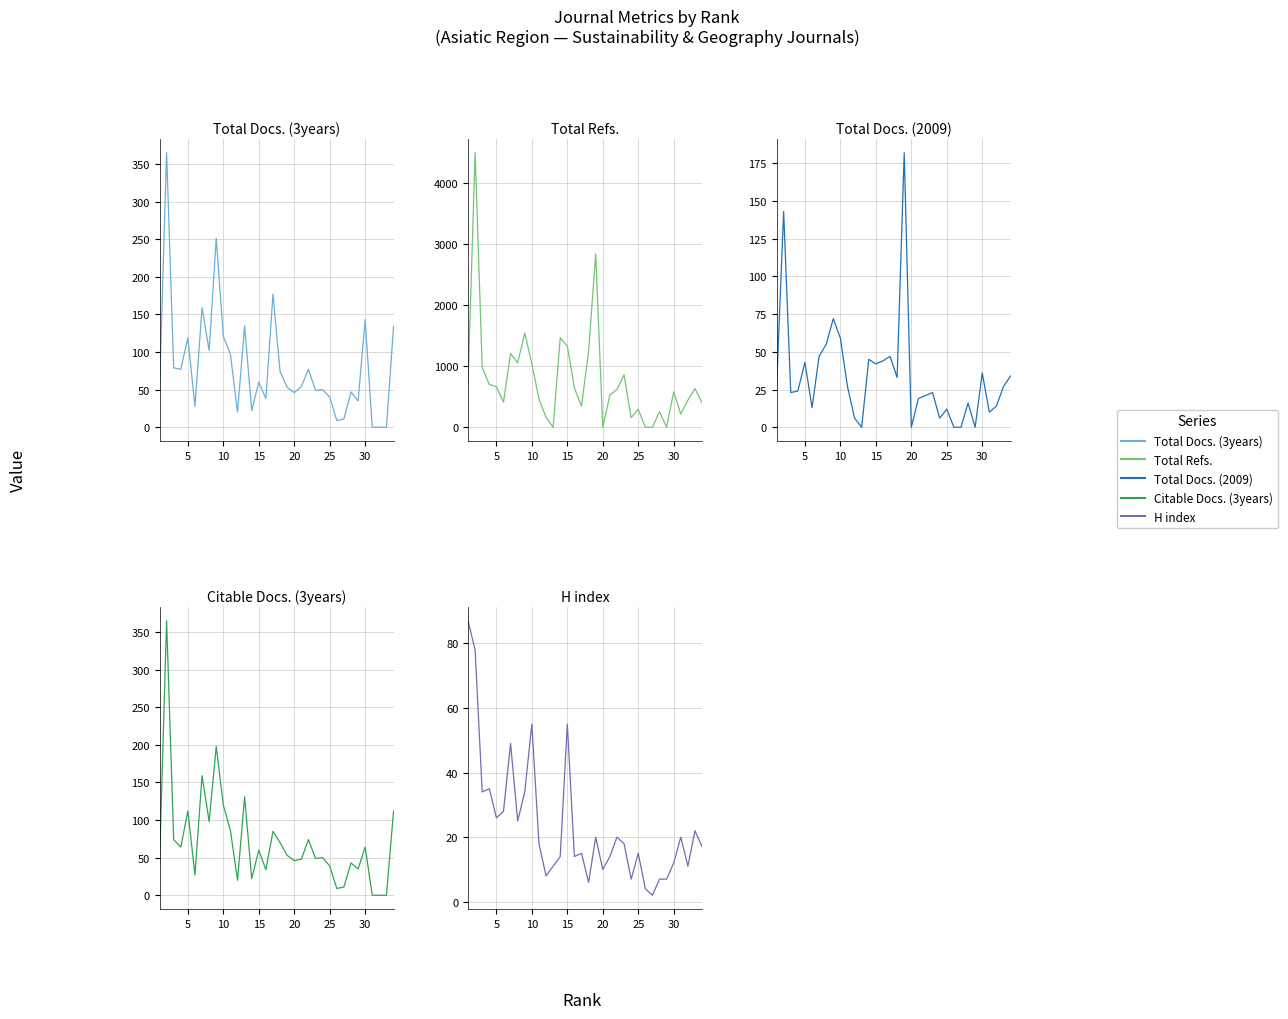

What is the value of the Citable Docs. (3years) point at the 22nd from the left?

74